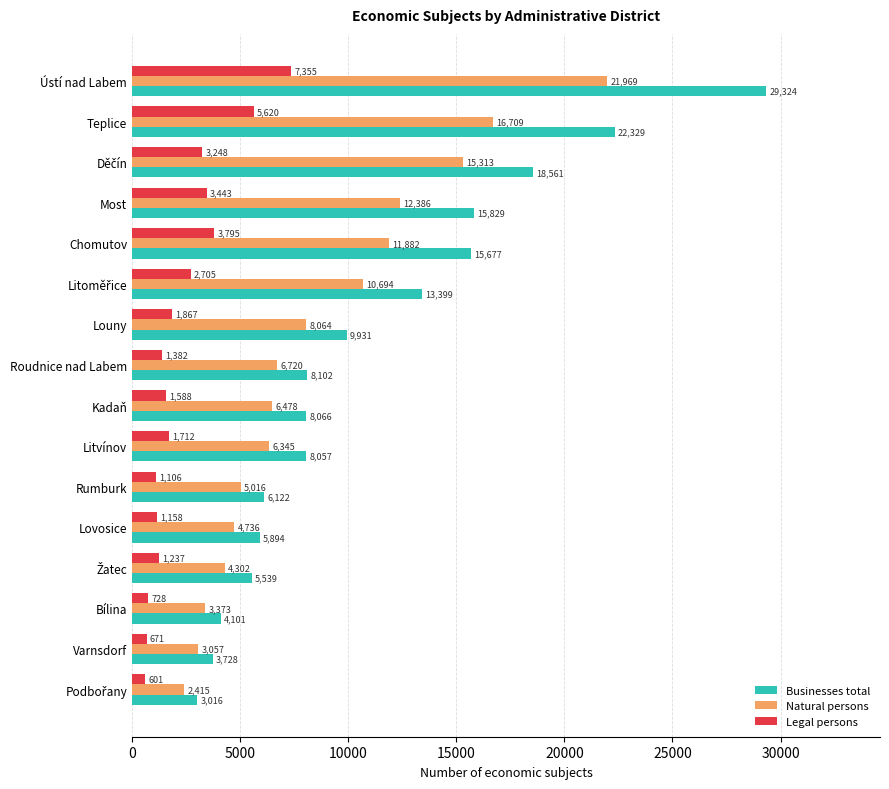

How many data points in Legal persons are less than 1712?

8